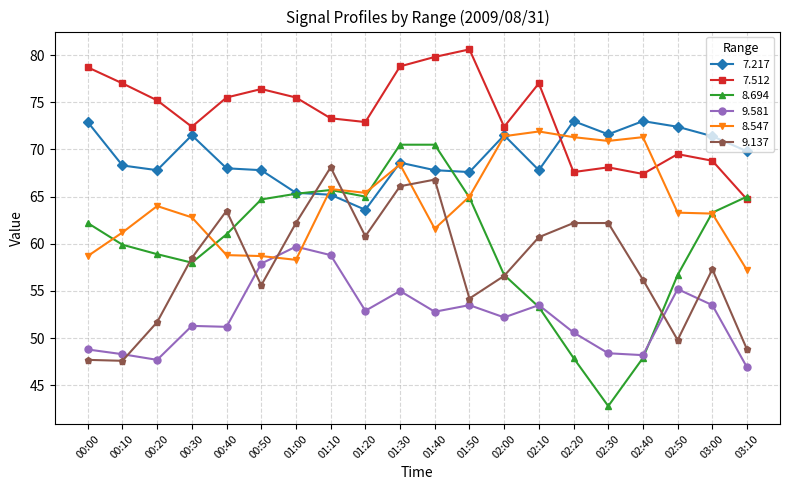

Which series has the largest total across all categories?

7.512